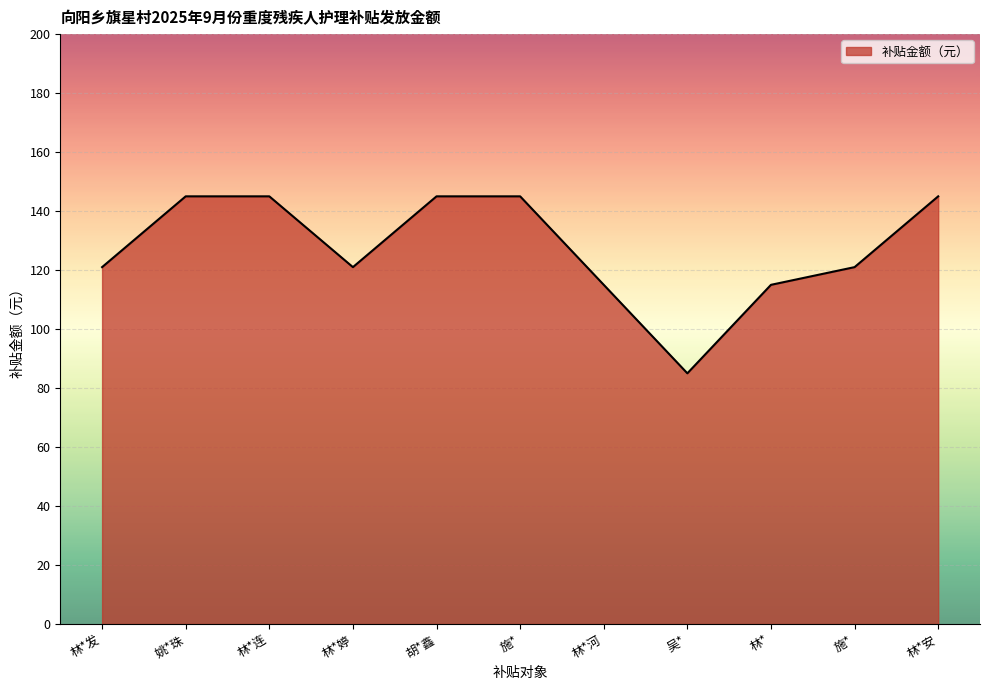

What is the change in value from 姚*珠 to 林*婷?

-24